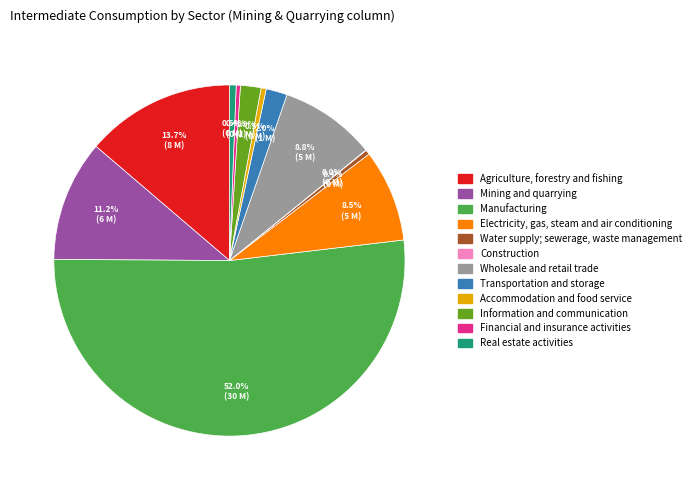

What portion of the pie excludes Electricity, gas, steam and air conditioning?

91.5%